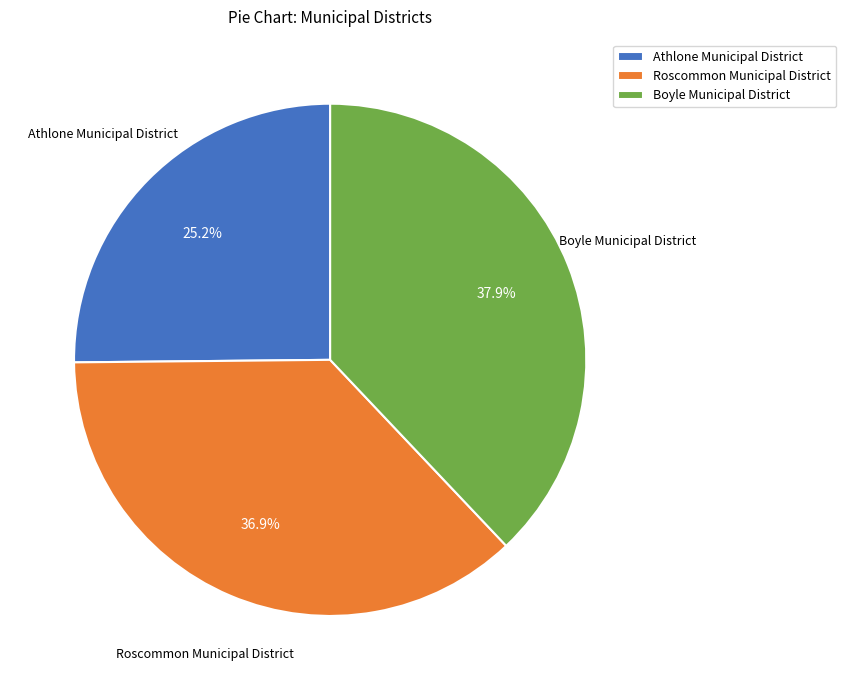

Rank the categories by value from lowest to highest.

Athlone Municipal District, Roscommon Municipal District, Boyle Municipal District